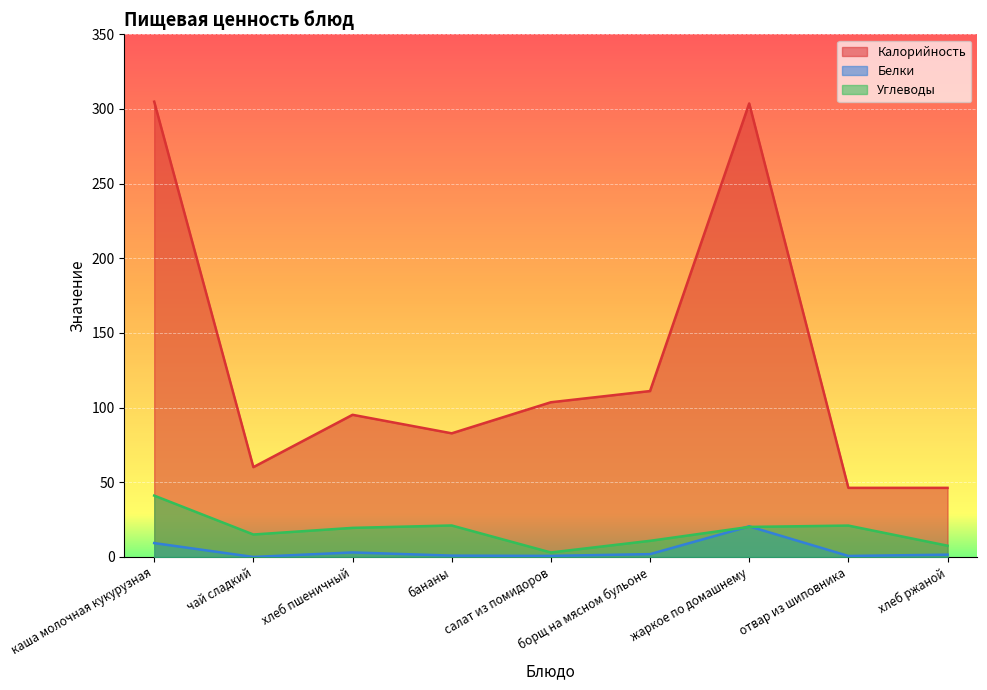

True or false: Калорийность has more than 2 interior local peaks.

False